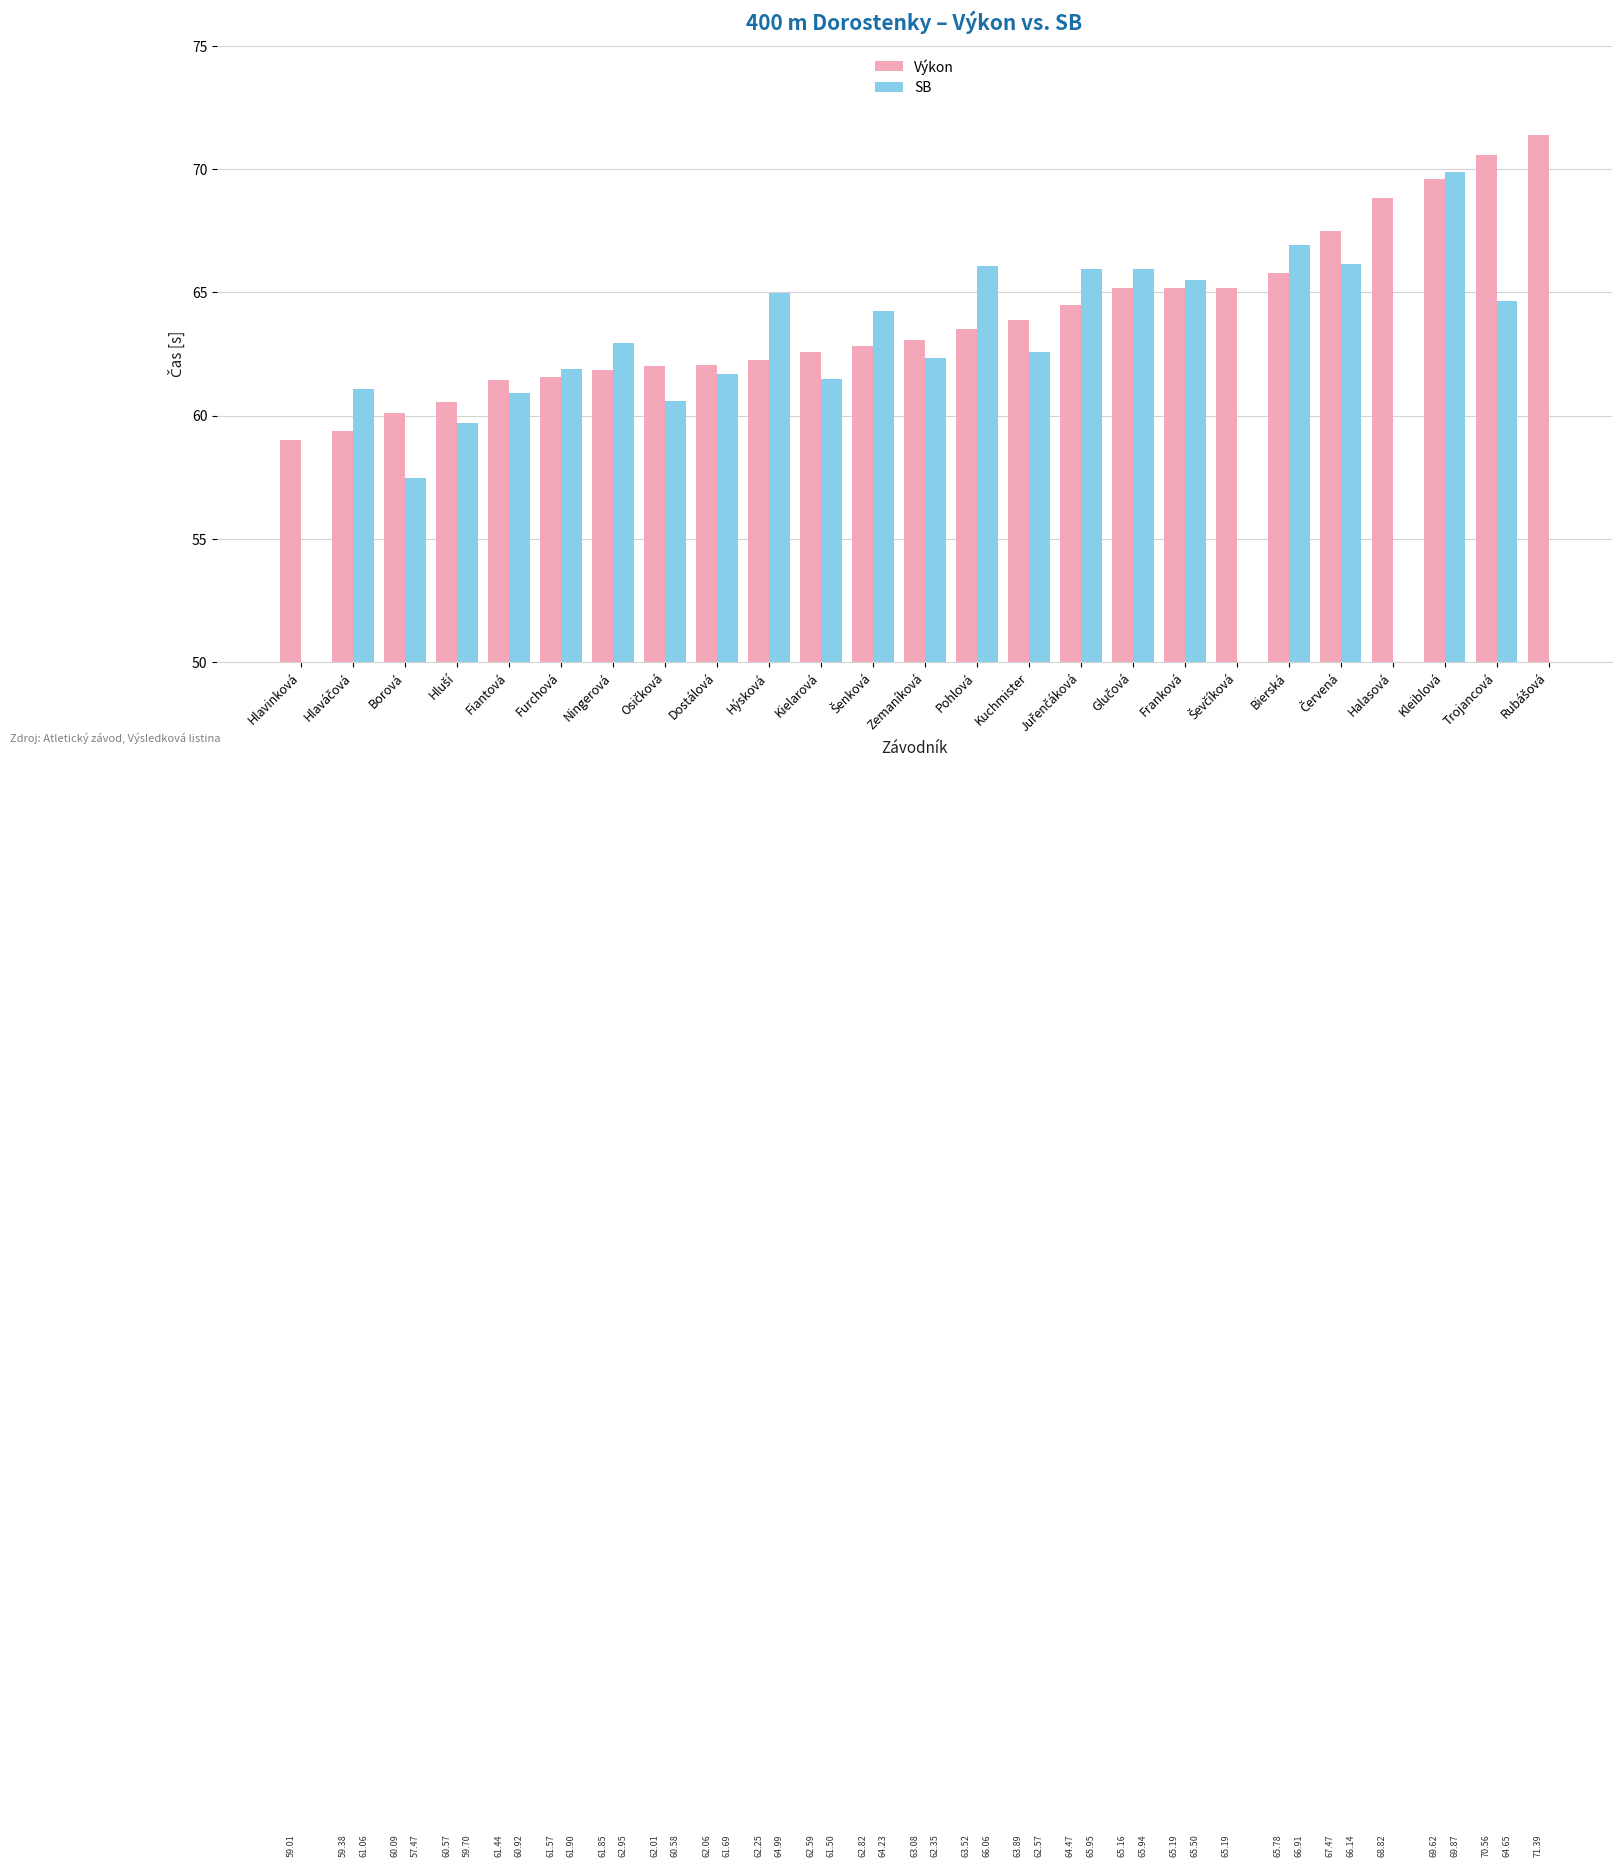

The value of SB at Fiantová is 60.9. True or false?

True